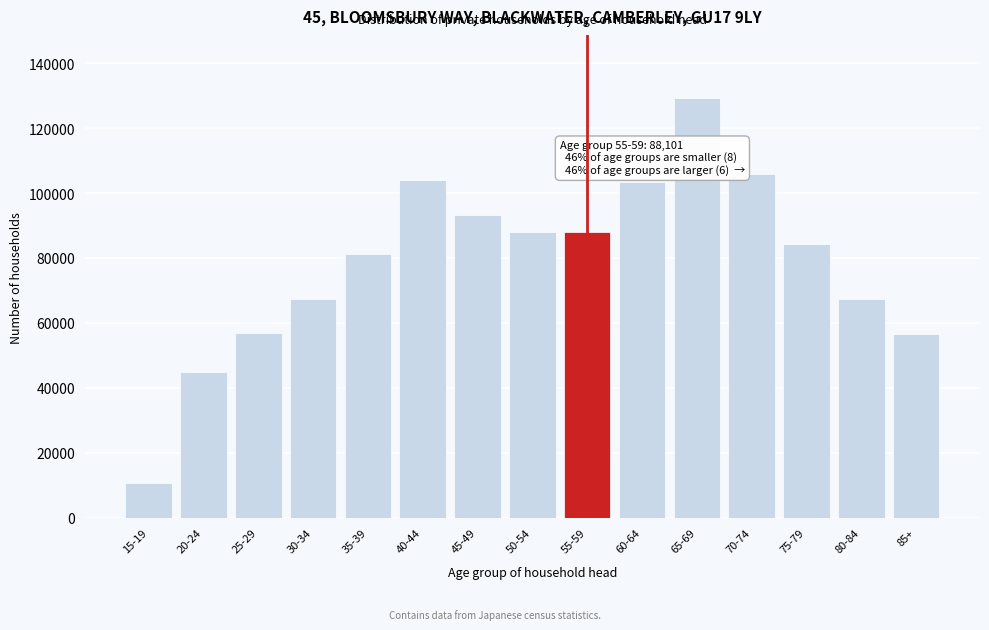

Which label corresponds to the smallest value in the chart?

15-19